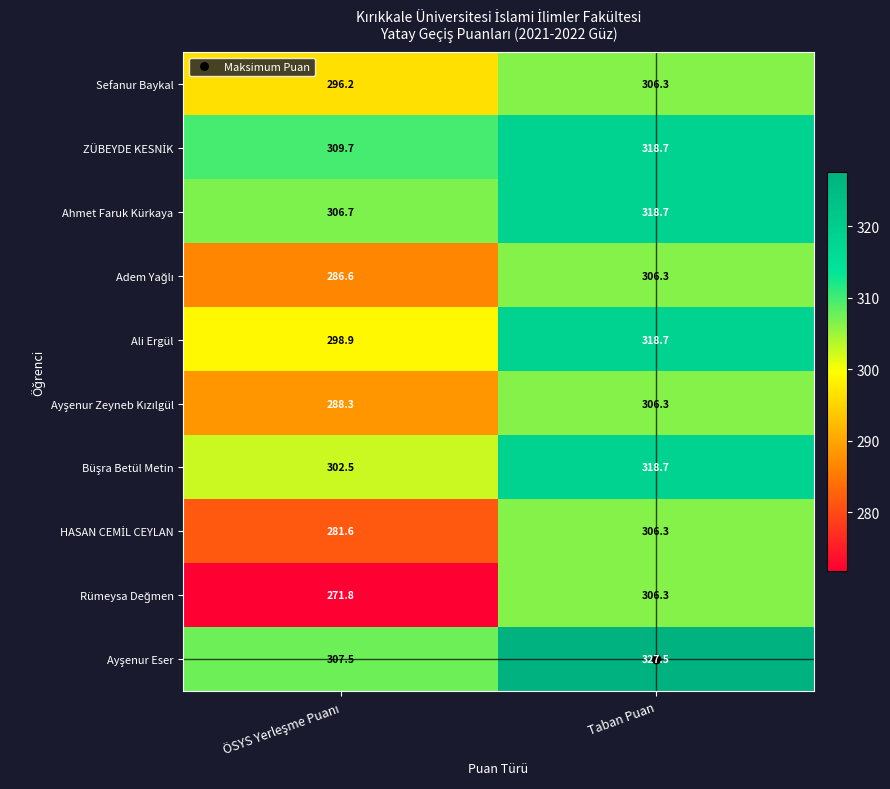

What is the spread (max minus min) of values at Taban Puan?

21.2